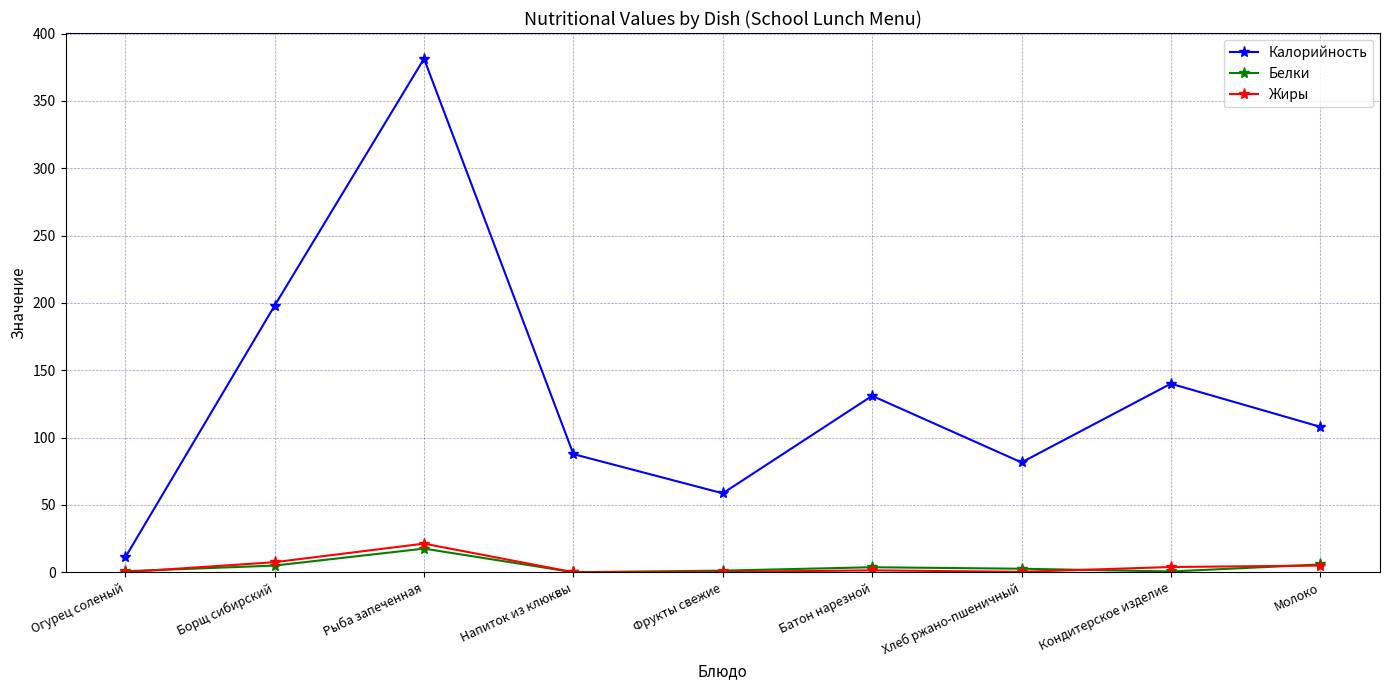

What is the minimum value for Жиры?

0.1